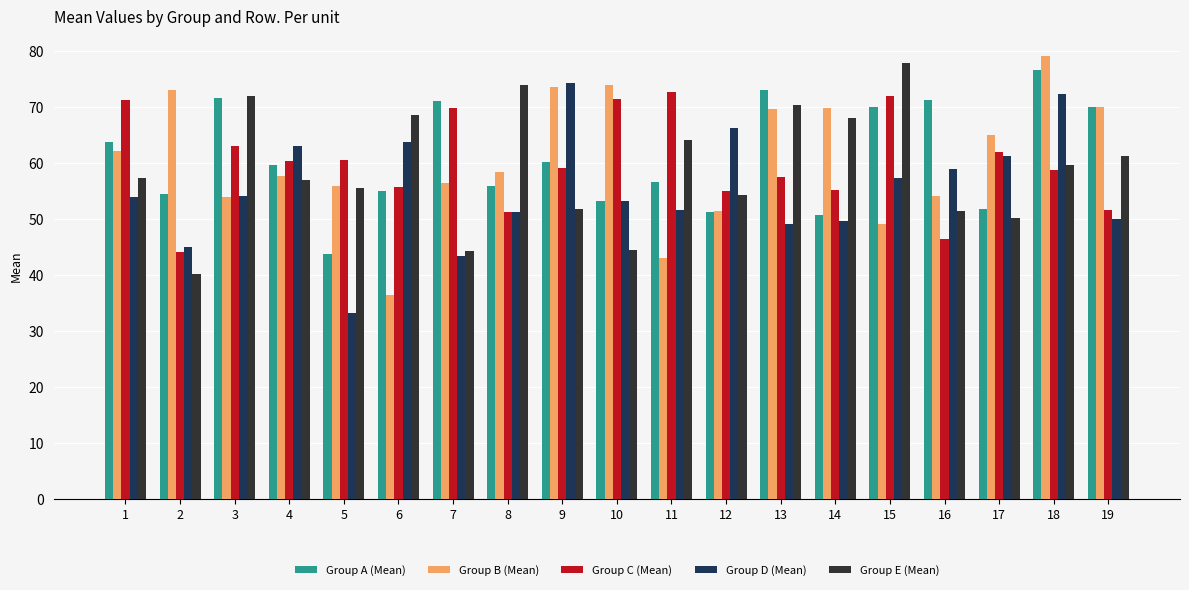

What is the total value across all series at 5?

248.9